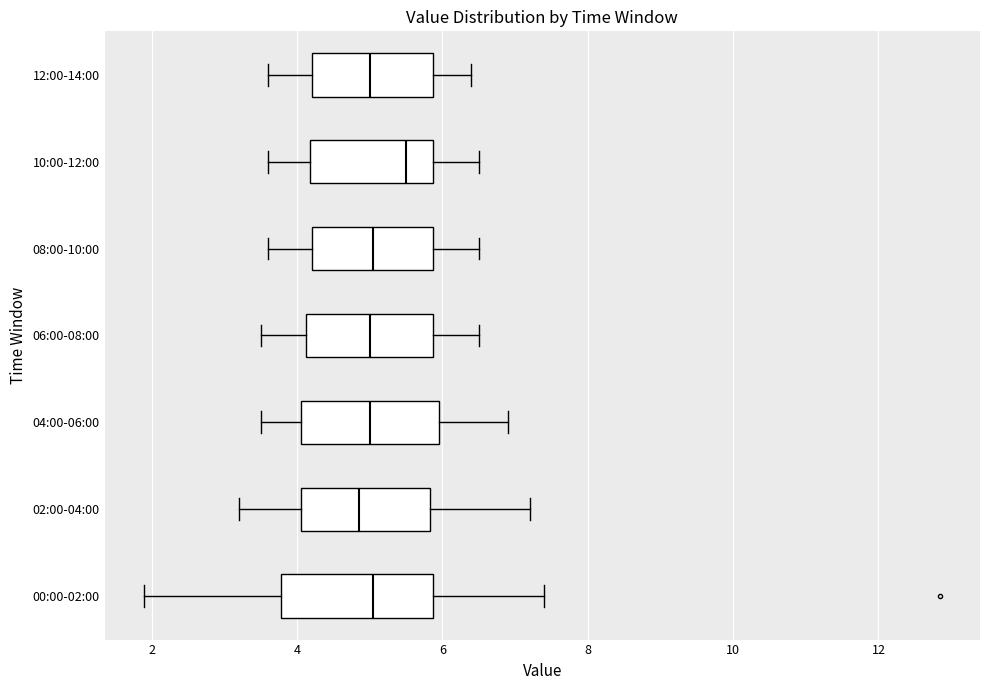

Where does the median line of the box for 00:00-02:00 sit on the x-axis? The values are not printed on the chart, so give them approximately, as read against the axis.

5.0